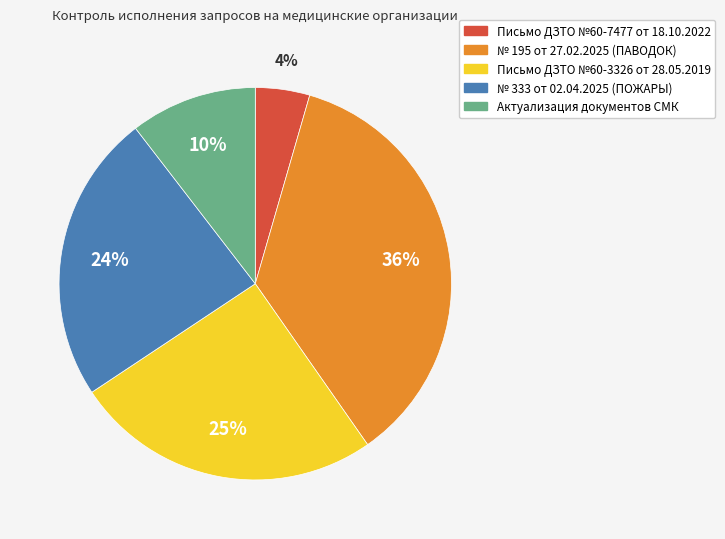

The № 195 от 27.02.2025 (ПАВОДОК) slice represents 36% of the pie. True or false?

True